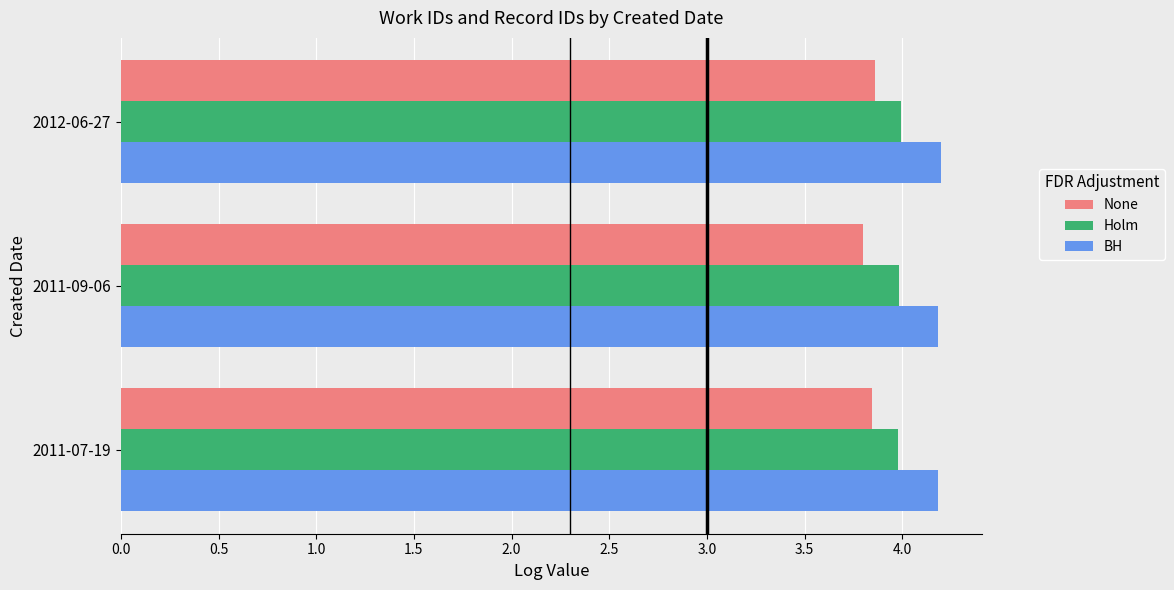

At which label does None reach its minimum?

2011-09-06